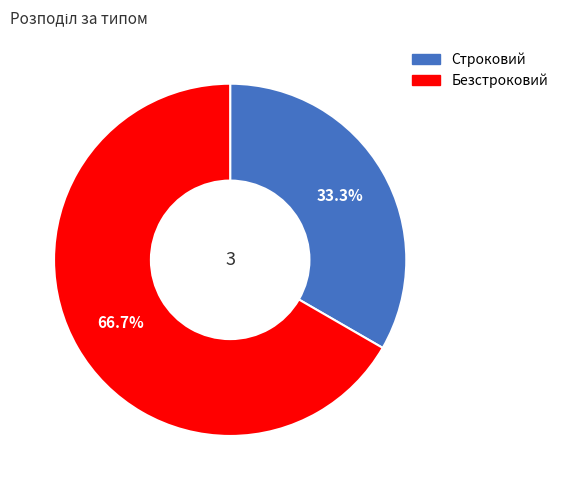

What is the total percentage of Строковий and Безстроковий?

100.0%